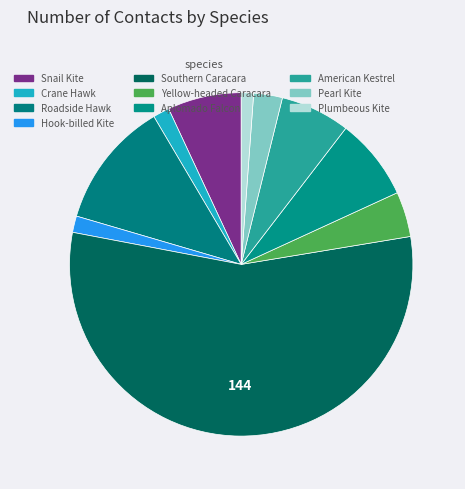

Count the number of slices in the pie.

10